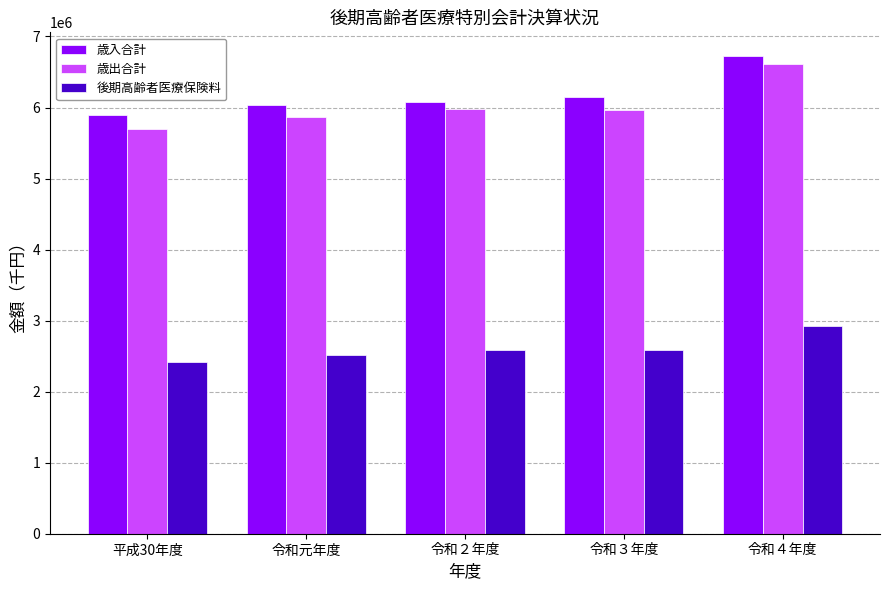

Does the chart contain stacked bars?

No